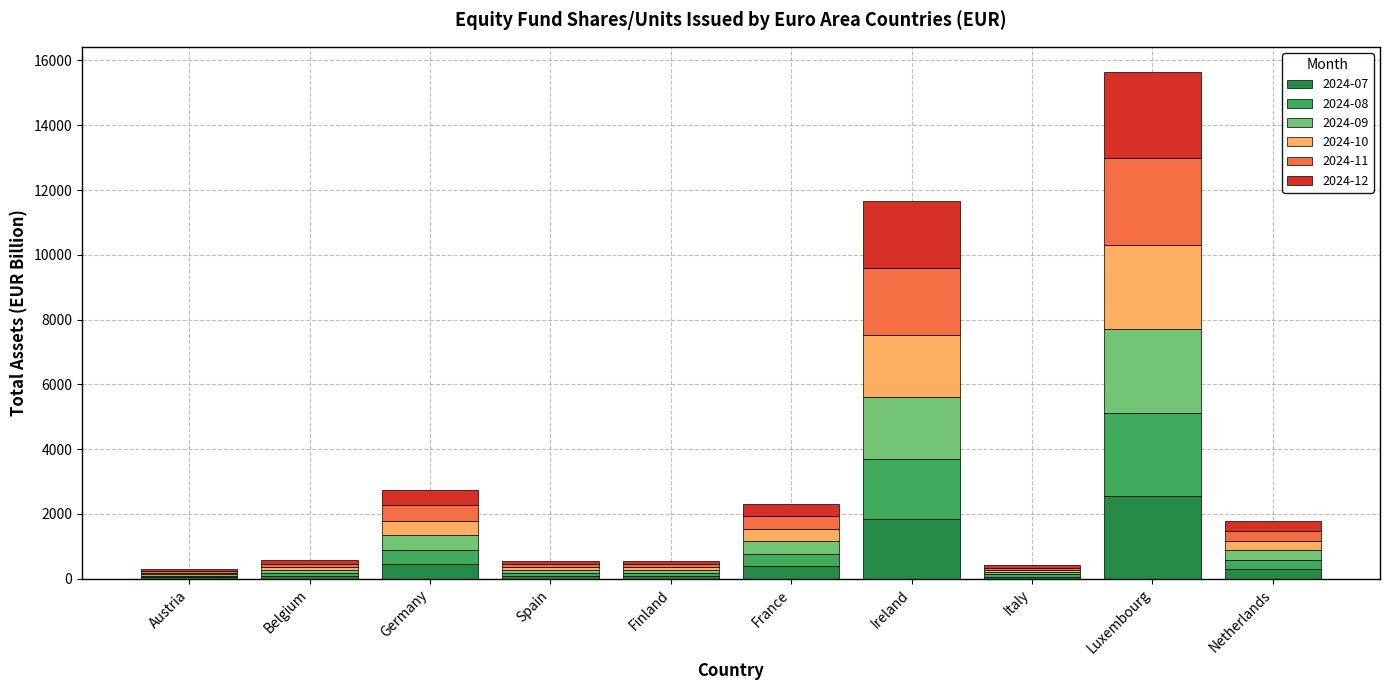

At which label does 2024-07 reach its peak?

Luxembourg